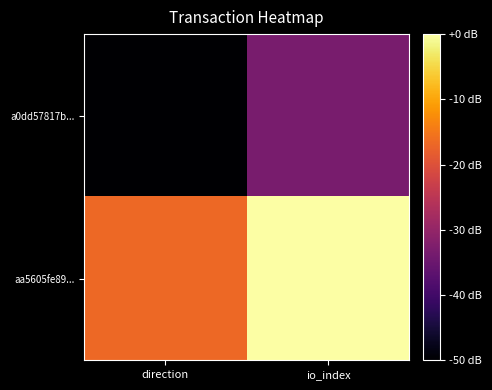

What is the minimum value shown in the chart?

-50.0